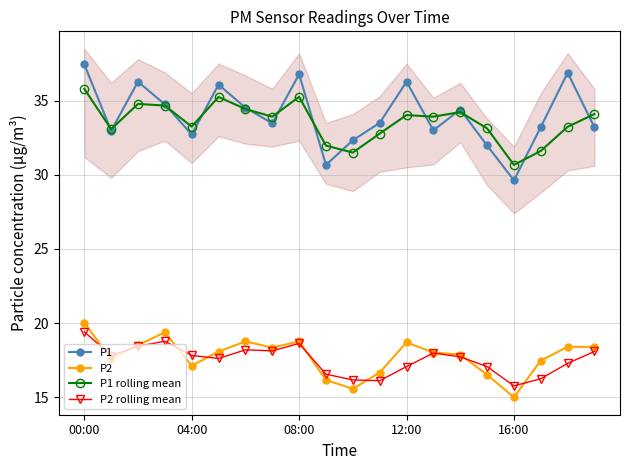

Which series has the largest range (max minus min)?

P1